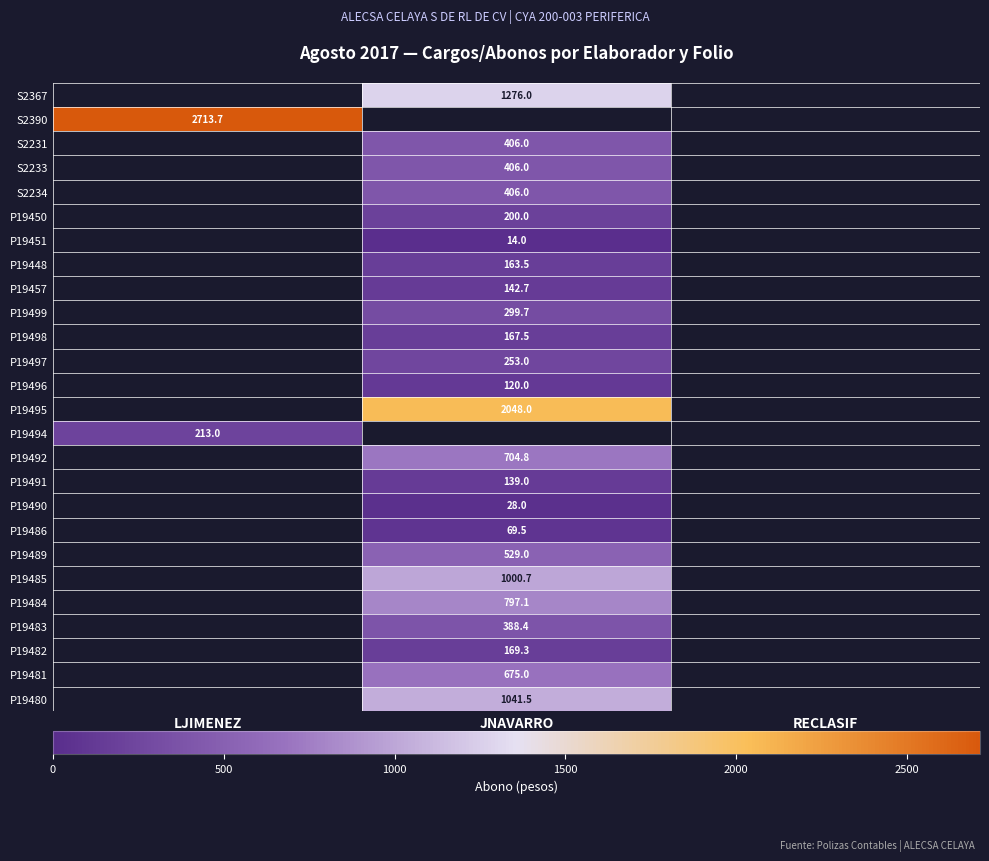

What is the maximum value shown in the chart?

2713.7